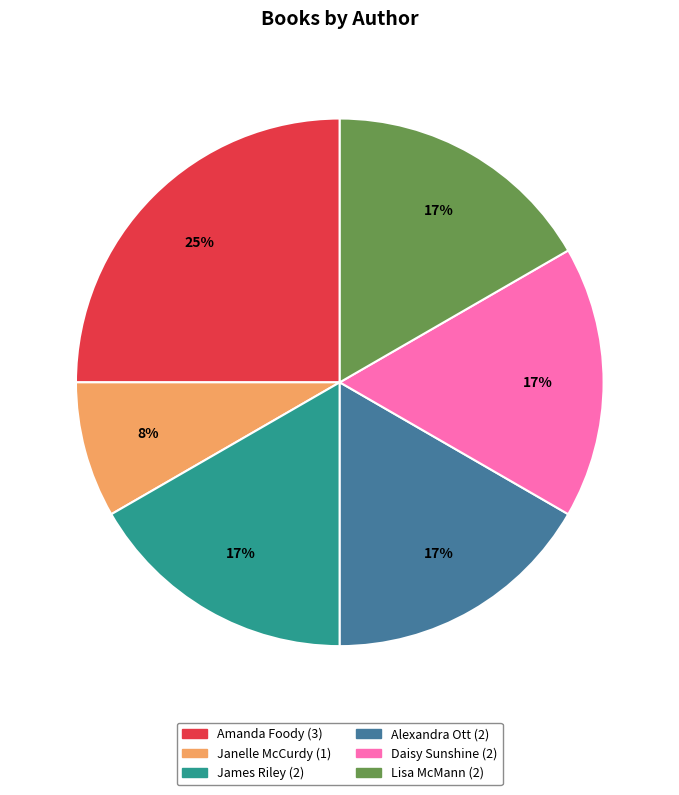

Does any single category account for the majority?

No